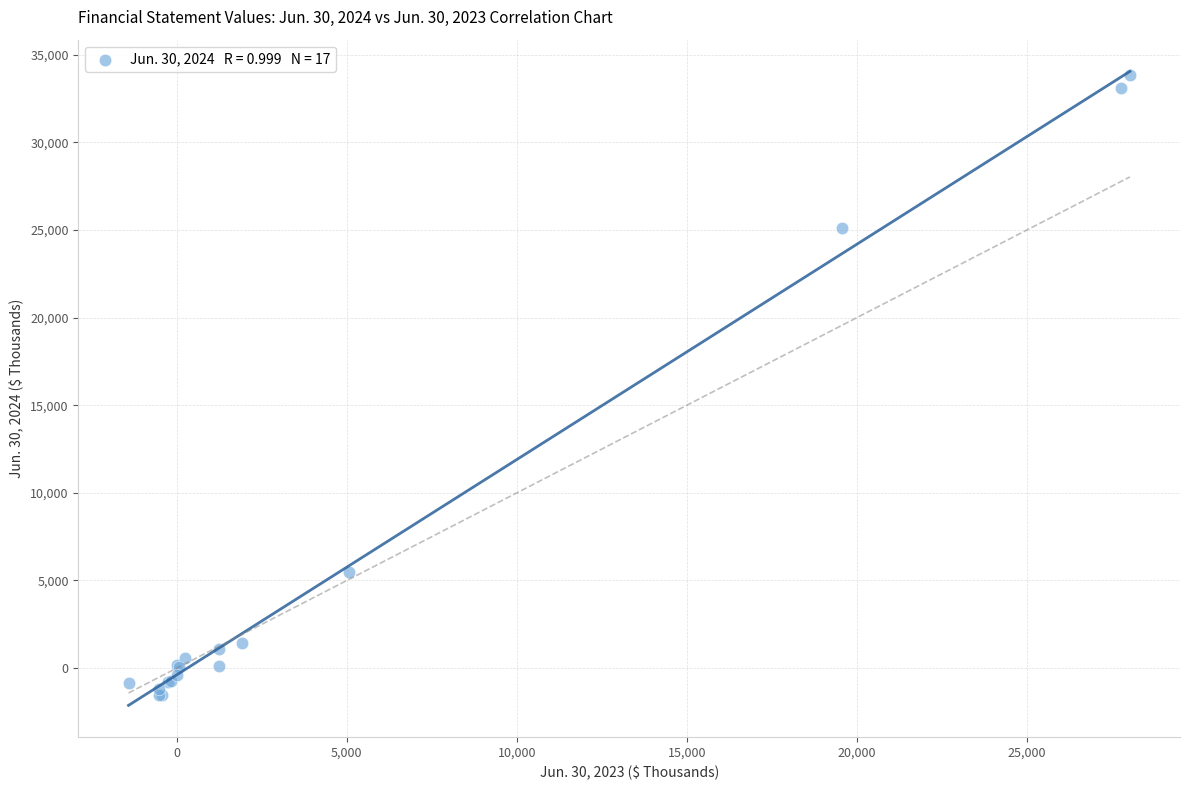

What Y value in the scatter plot is closest to 16152?

25087